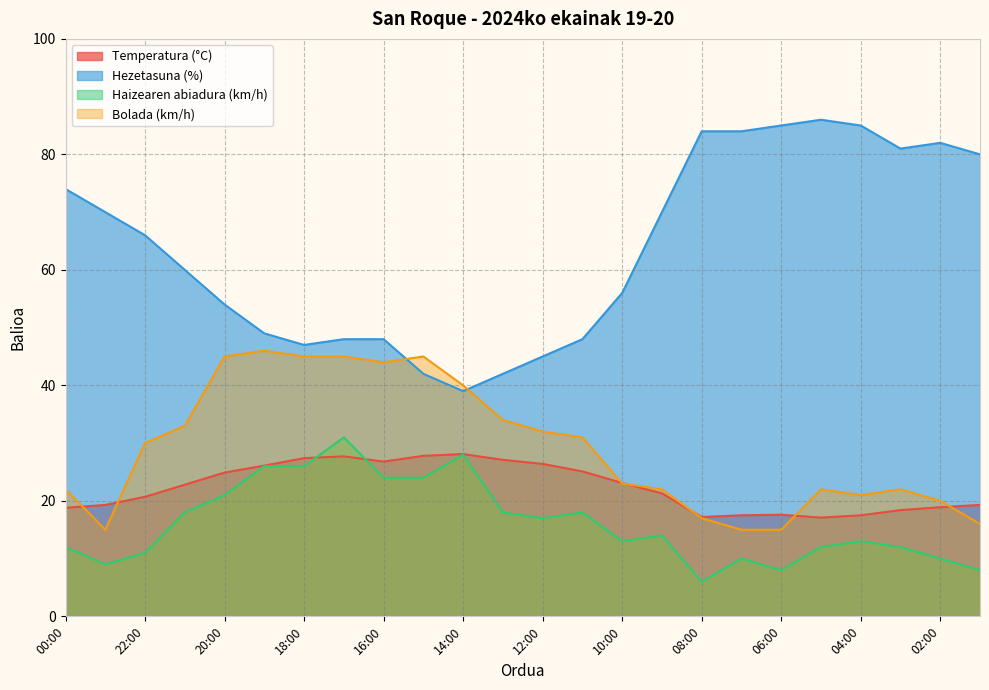

Which series has the largest total across all categories?

Hezetasuna (%)